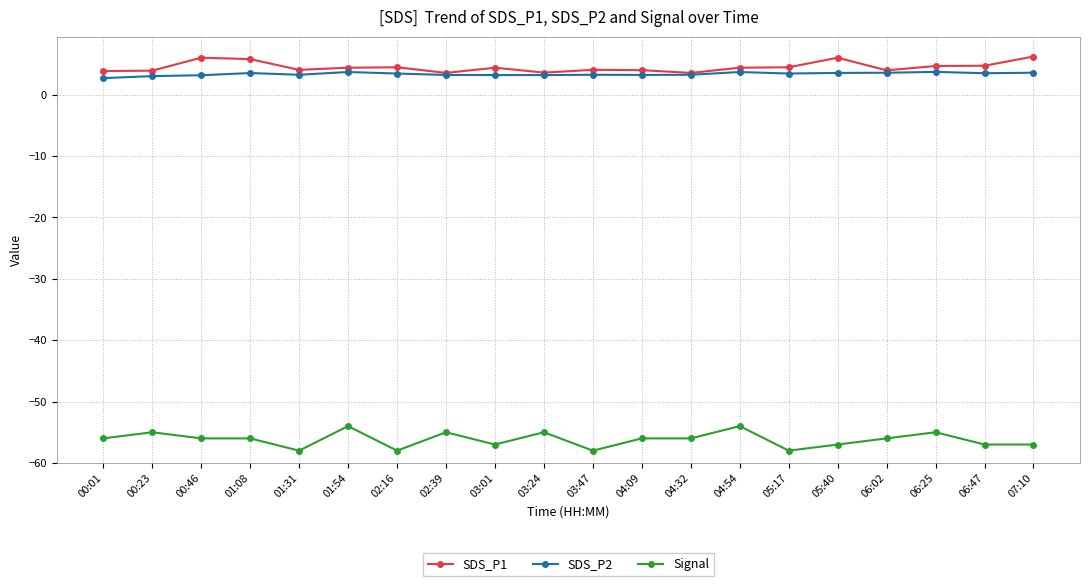

What is the difference between the highest and lowest values at 00:23?

58.9